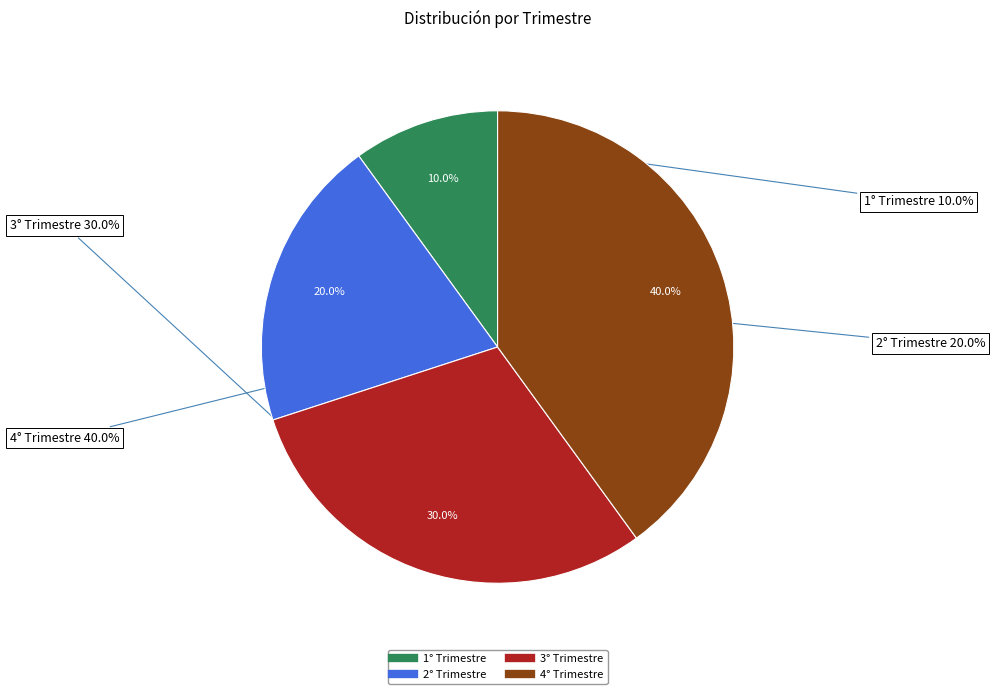

What is the largest slice in the pie chart?

4° Trimestre